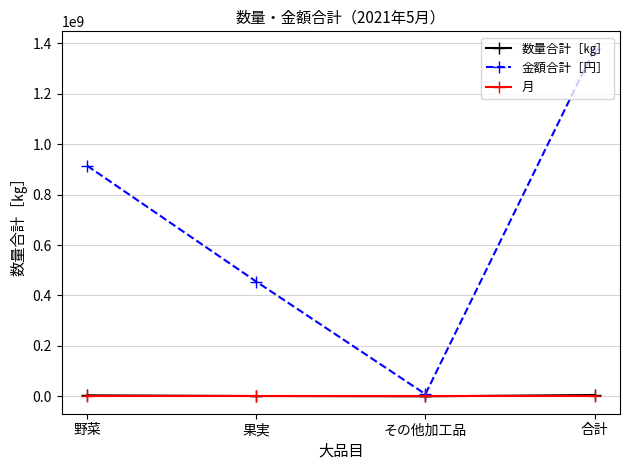

True or false: 金額合計［円］ has more than 2 points higher than both neighbors.

False